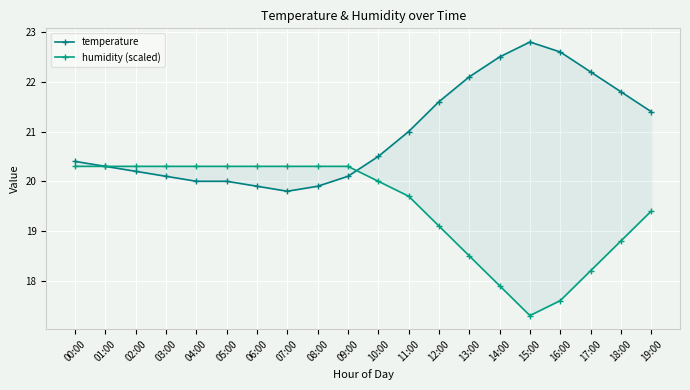

Reading right to left, list all the values displayed in this chart.

temperature: 21.4	21.8	22.2	22.6	22.8	22.5	22.1	21.6	21.0	20.5	20.1	19.9	19.8	19.9	20.0	20.0	20.1	20.2	20.3	20.4
humidity (scaled): 19.4	18.8	18.2	17.6	17.3	17.9	18.5	19.1	19.7	20.0	20.3	20.3	20.3	20.3	20.3	20.3	20.3	20.3	20.3	20.3